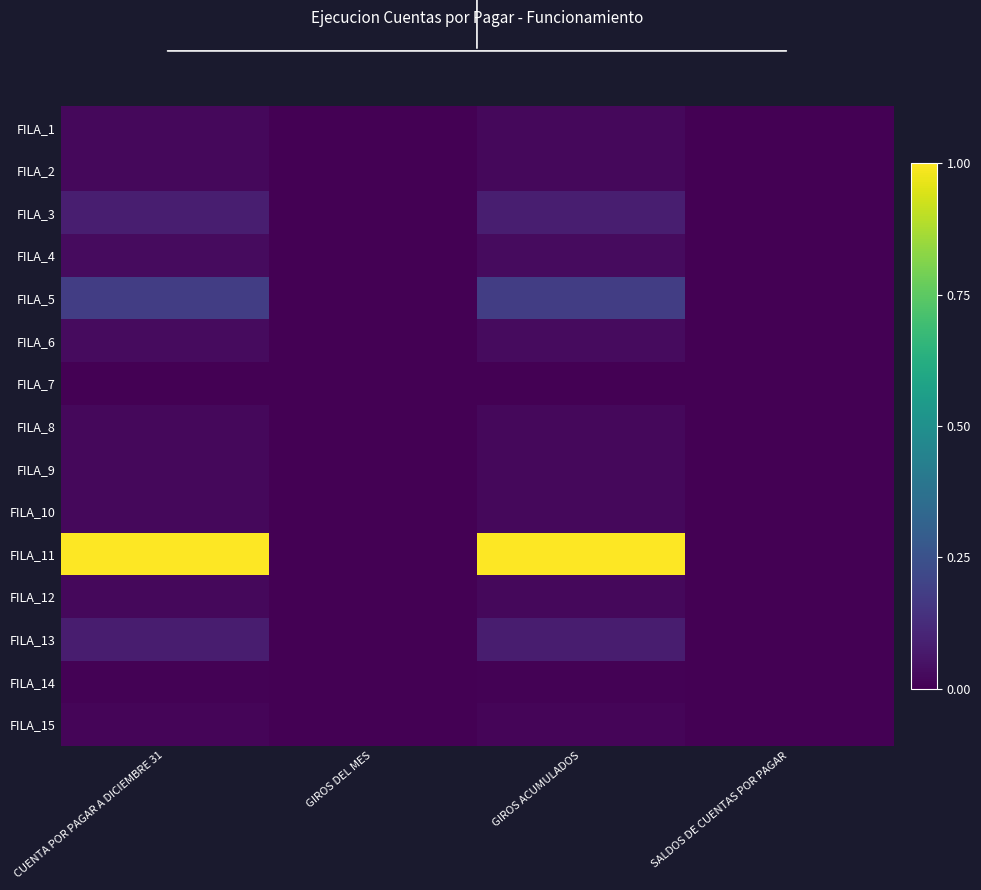

At which category is the sum across all series the highest?

CUENTA POR PAGAR A DICIEMBRE 31